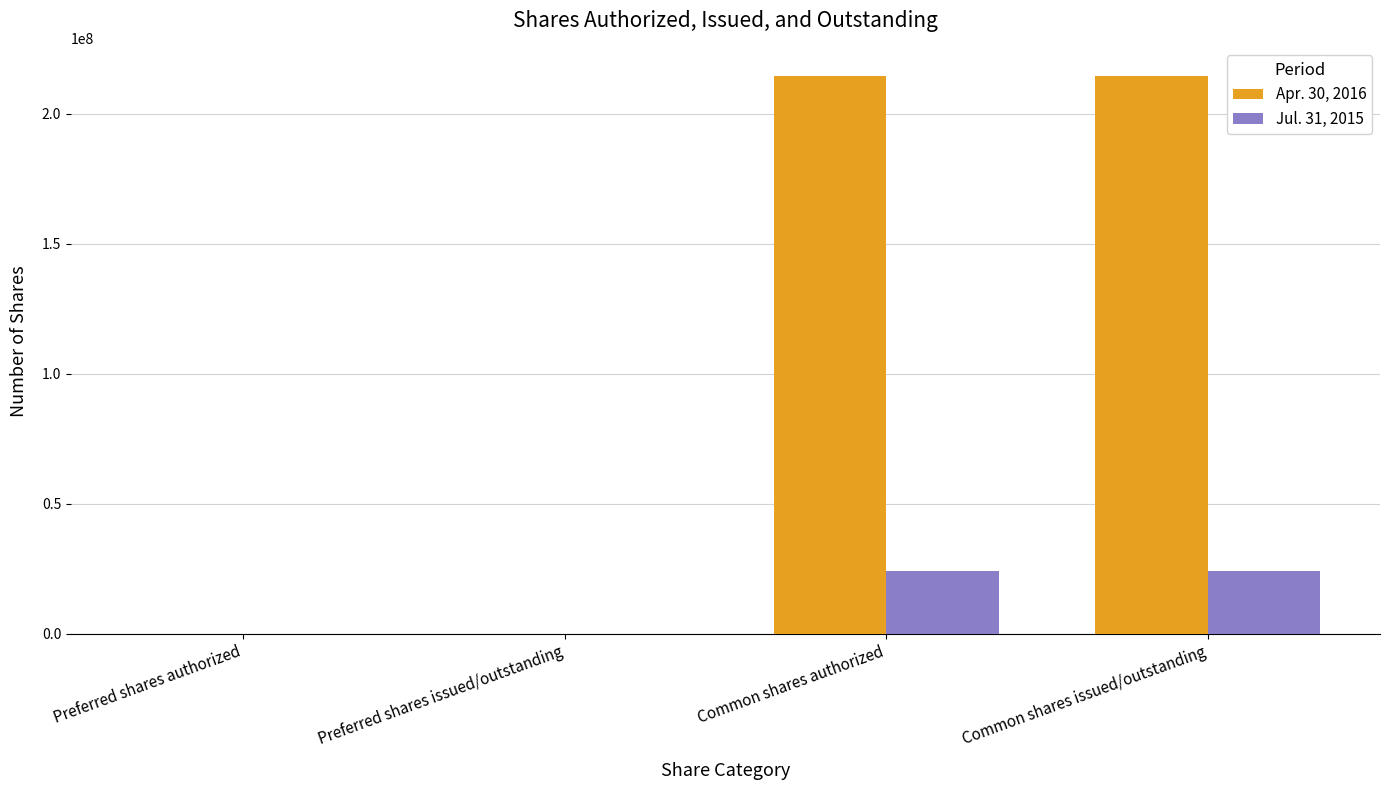

What is the greatest value displayed?

214582582